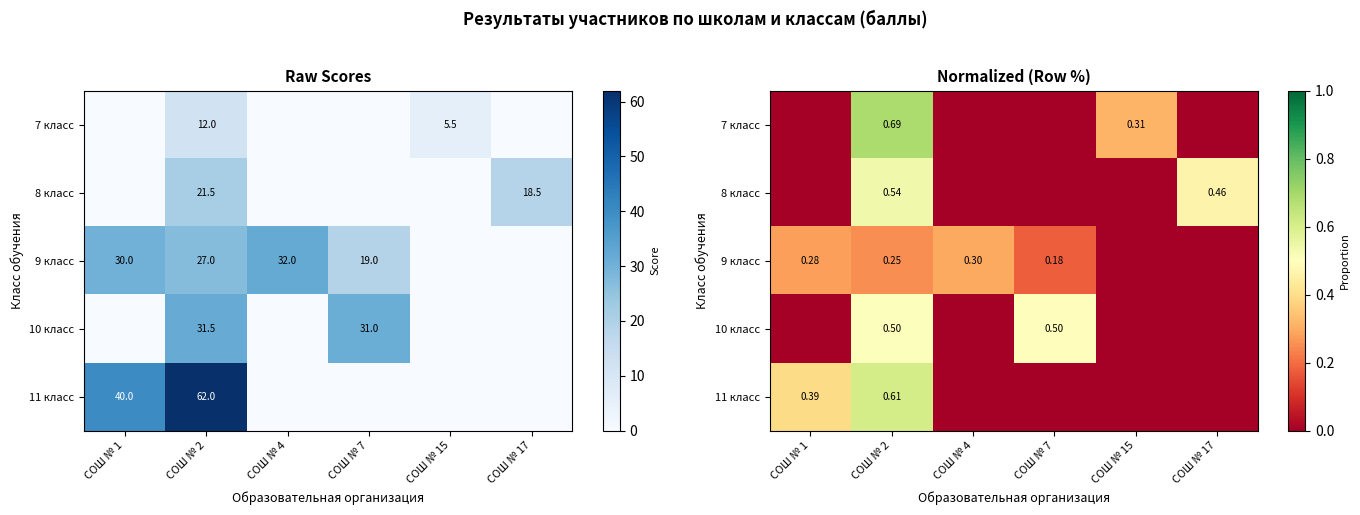

The 8 класс series shows 0.7 at СОШ № 2. True or false?

False